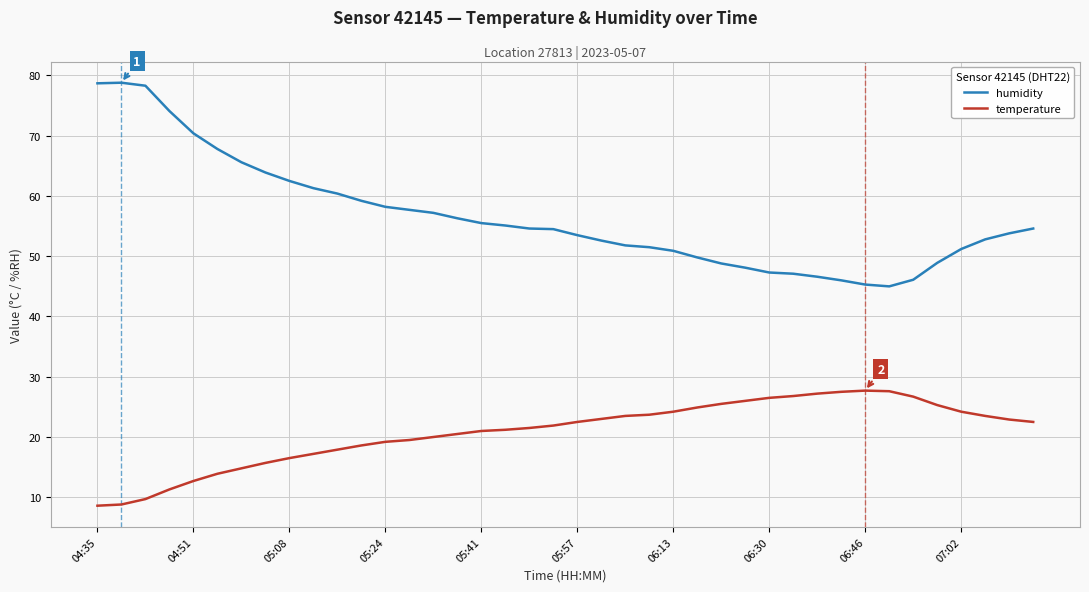

True or false: temperature and humidity intersect in this chart.

False